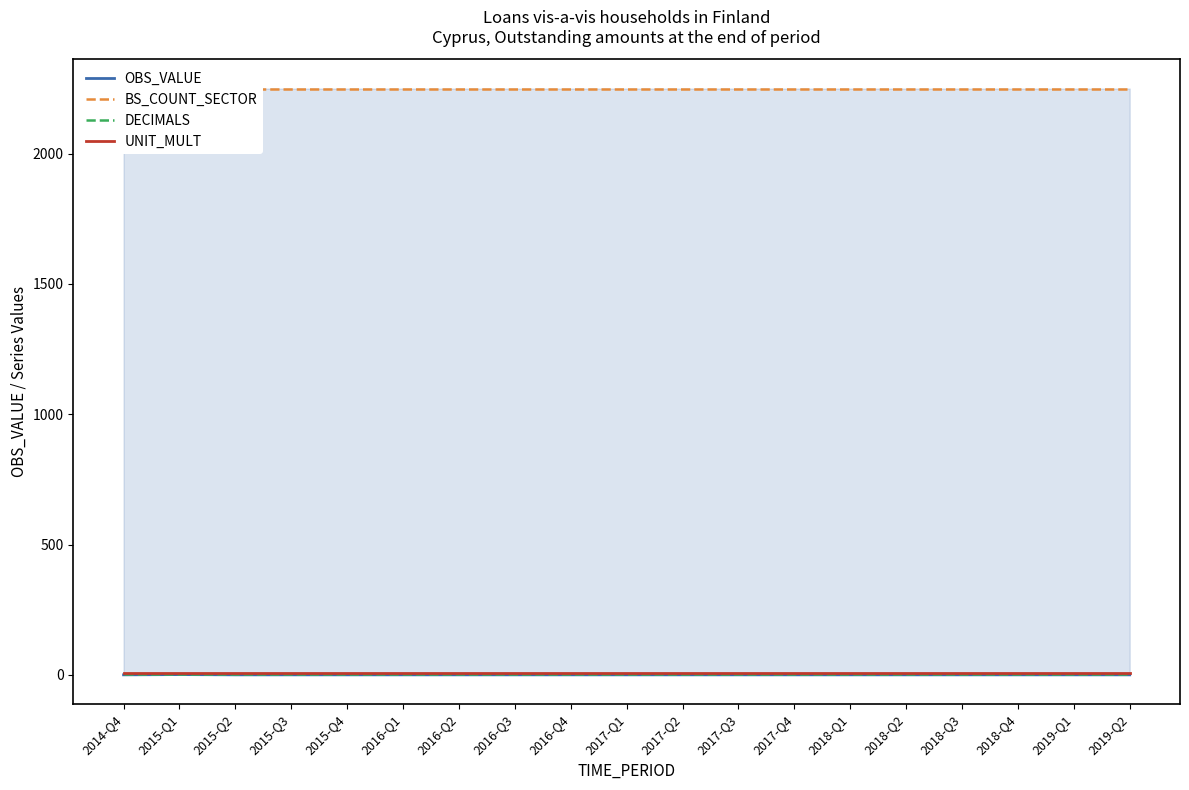

List the labels in order of OBS_VALUE value, largest first.

2015-Q1, 2014-Q4, 2015-Q2, 2015-Q3, 2015-Q4, 2016-Q1, 2016-Q2, 2016-Q3, 2016-Q4, 2017-Q1, 2017-Q2, 2017-Q3, 2017-Q4, 2018-Q1, 2018-Q2, 2018-Q3, 2018-Q4, 2019-Q1, 2019-Q2